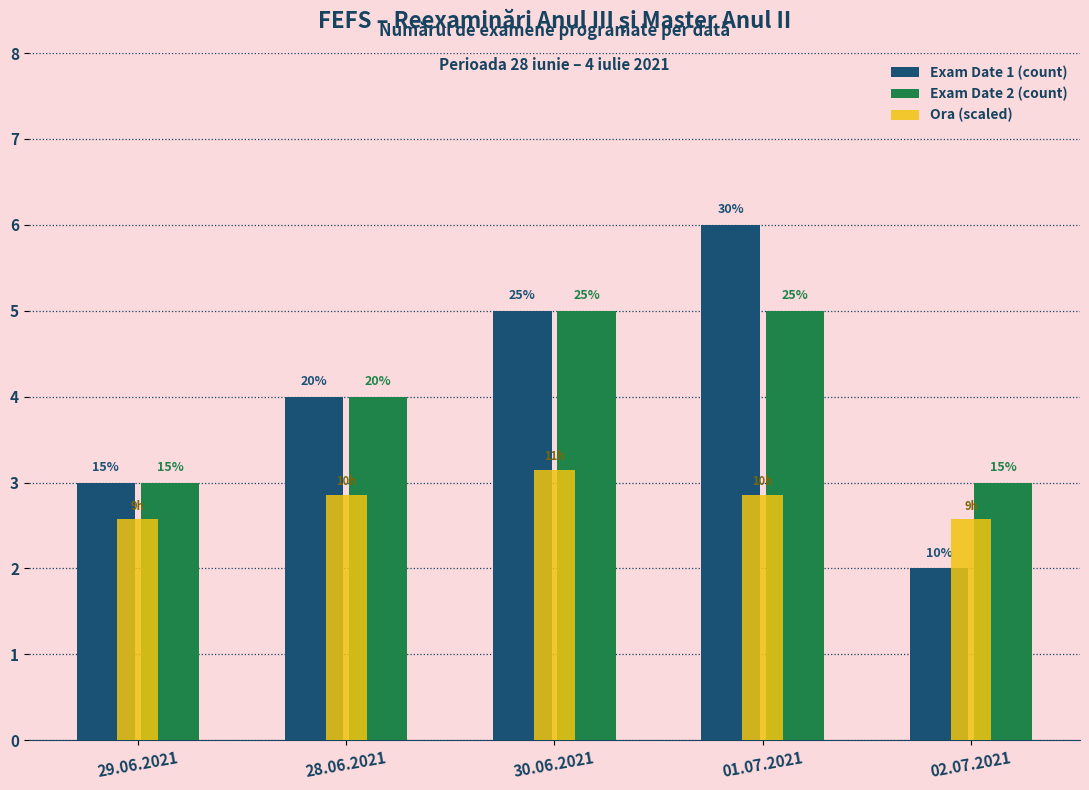

What are all the series names shown in the legend?

Exam Date 1 (count), Exam Date 2 (count), Ora (scaled)